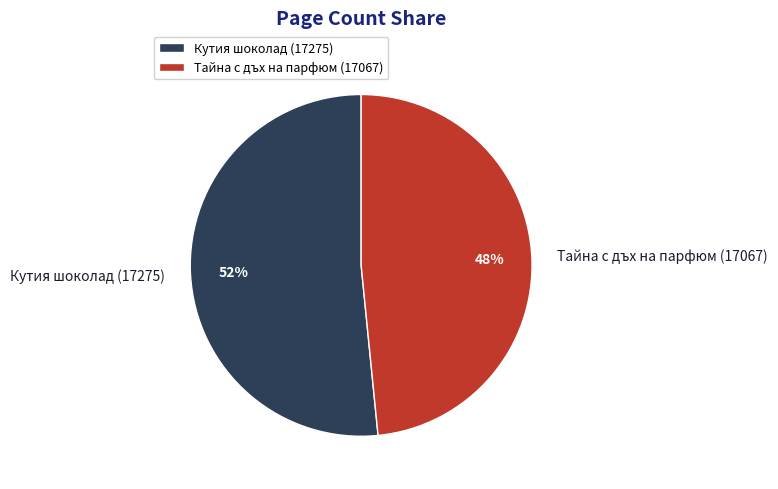

What is the smallest slice in the pie chart?

Тайна с дъх на парфюм (17067)